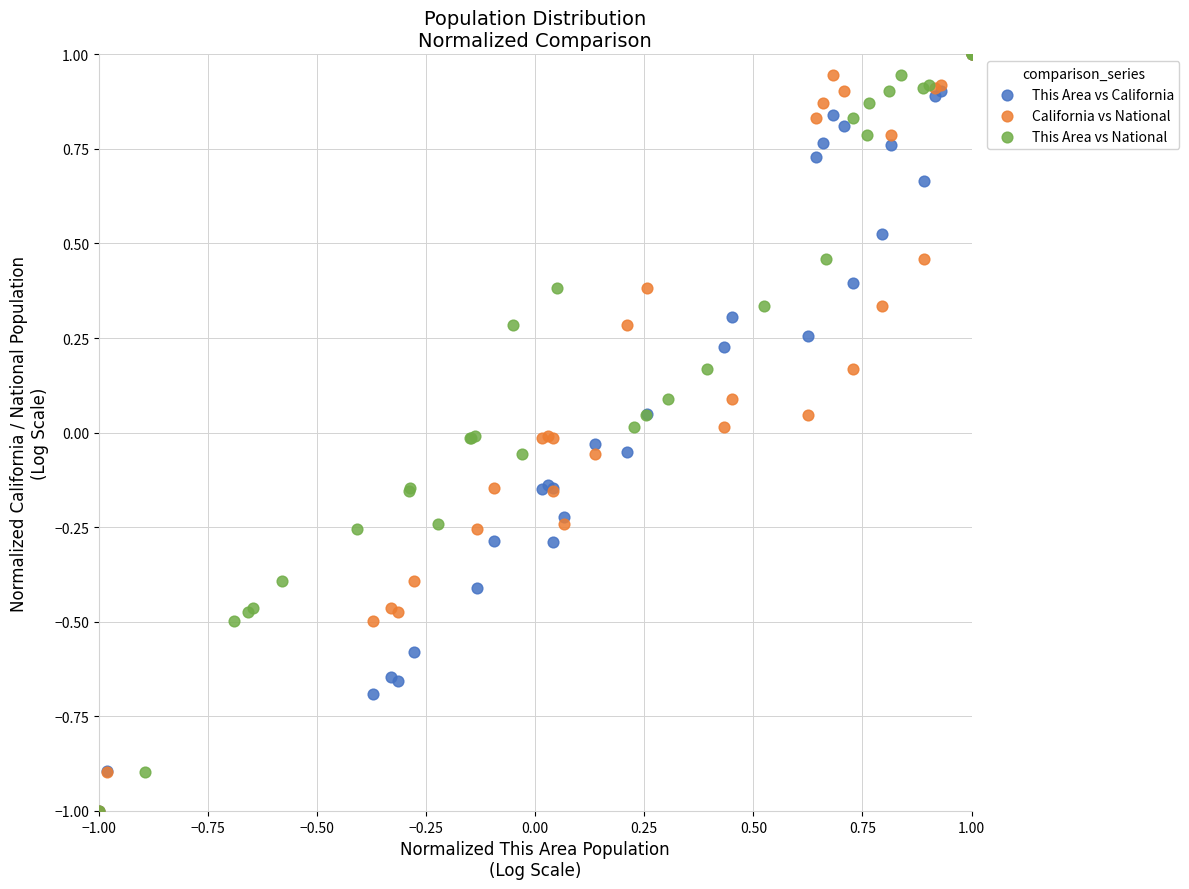

What are all the series names shown in the legend?

This Area vs California, California vs National, This Area vs National